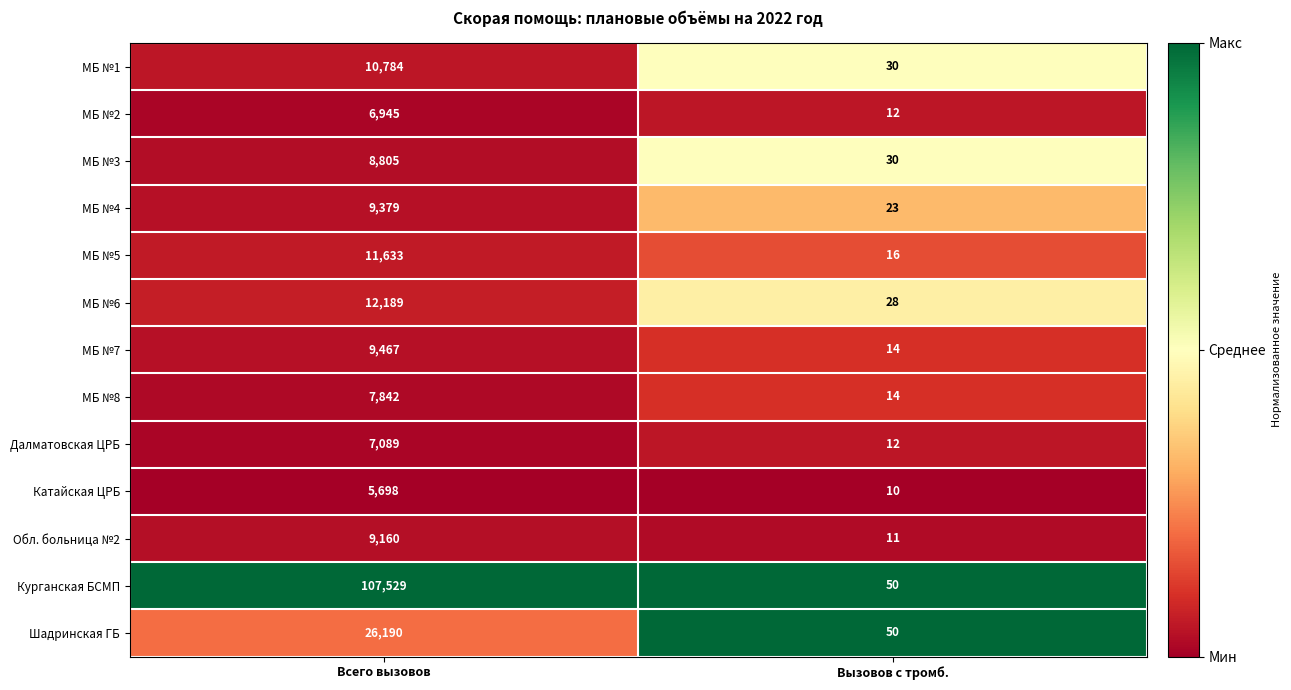

Reading left to right, transcribe all the data shown in this chart.

МБ №1: Всего вызовов=10784	Вызовов с тромб.=30
МБ №2: Всего вызовов=6945	Вызовов с тромб.=12
МБ №3: Всего вызовов=8805	Вызовов с тромб.=30
МБ №4: Всего вызовов=9379	Вызовов с тромб.=23
МБ №5: Всего вызовов=11633	Вызовов с тромб.=16
МБ №6: Всего вызовов=12189	Вызовов с тромб.=28
МБ №7: Всего вызовов=9467	Вызовов с тромб.=14
МБ №8: Всего вызовов=7842	Вызовов с тромб.=14
Далматовская ЦРБ: Всего вызовов=7089	Вызовов с тромб.=12
Катайская ЦРБ: Всего вызовов=5698	Вызовов с тромб.=10
Обл. больница №2: Всего вызовов=9160	Вызовов с тромб.=11
Курганская БСМП: Всего вызовов=107529	Вызовов с тромб.=50
Шадринская ГБ: Всего вызовов=26190	Вызовов с тромб.=50